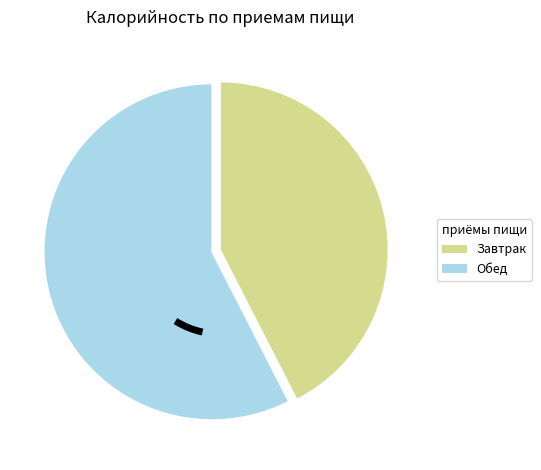

Is the sum of Завтрак and Обед greater than half?

Yes